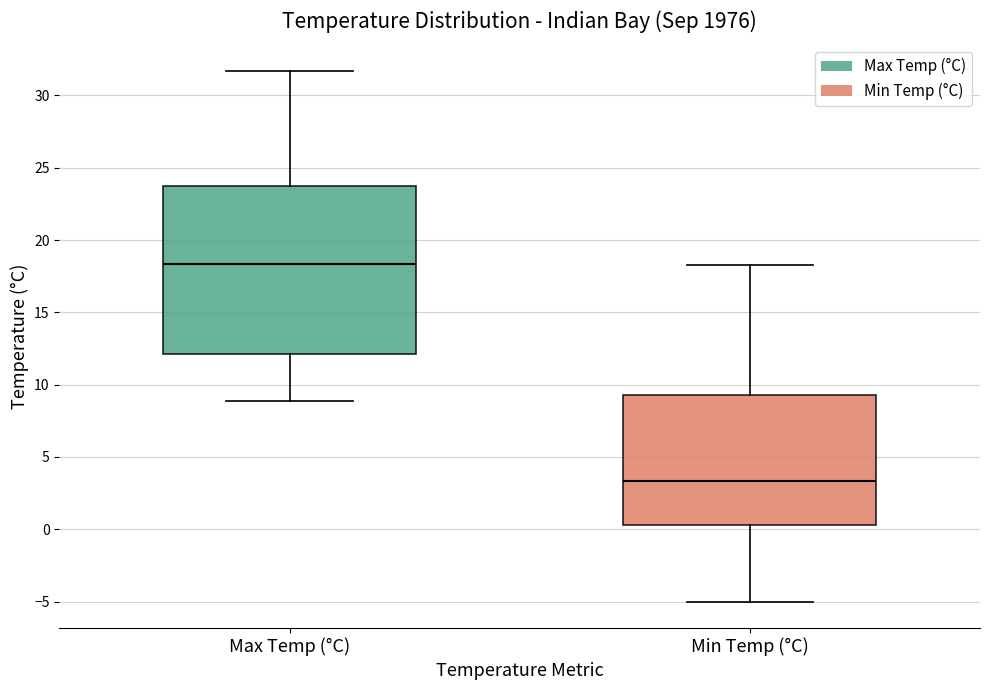

Reading left to right, transcribe this box plot: for each box, give where its median line is, the range the box spans, and where its two whiskers end, as read against the y-axis. The values are not printed on the chart, so give them approximately, as read against the axis.

Max Temp (°C): median 18.5, box 12.0 to 24.0, whiskers 9.0 to 31.5
Min Temp (°C): median 3.5, box 0.5 to 9.5, whiskers -5.0 to 18.5